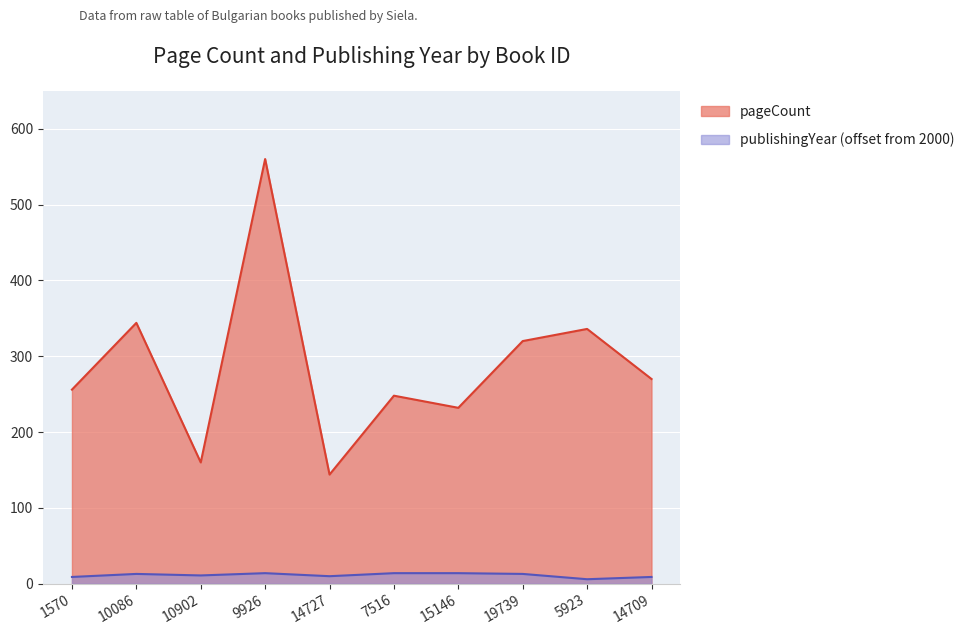

How many data points in publishingYear are less than 13?

5